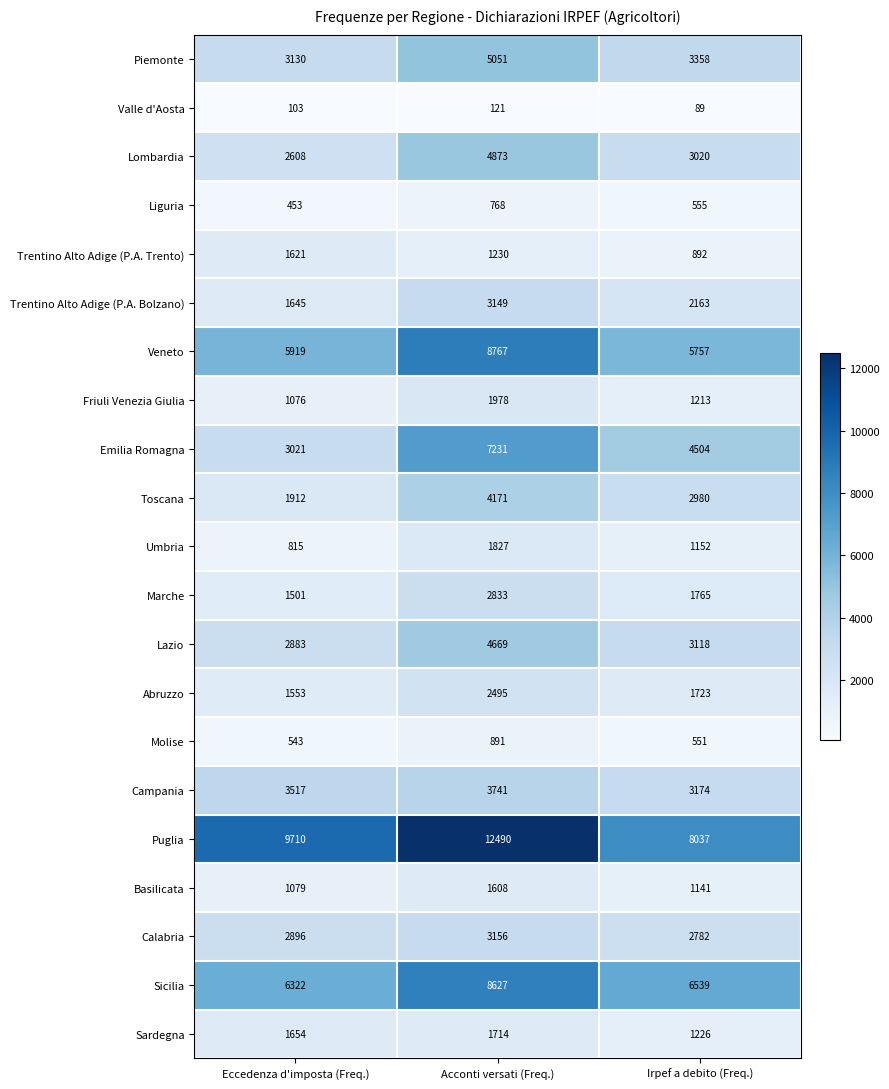

True or false: Puglia has a value of 2394 at Eccedenza d'imposta (Freq.).

False